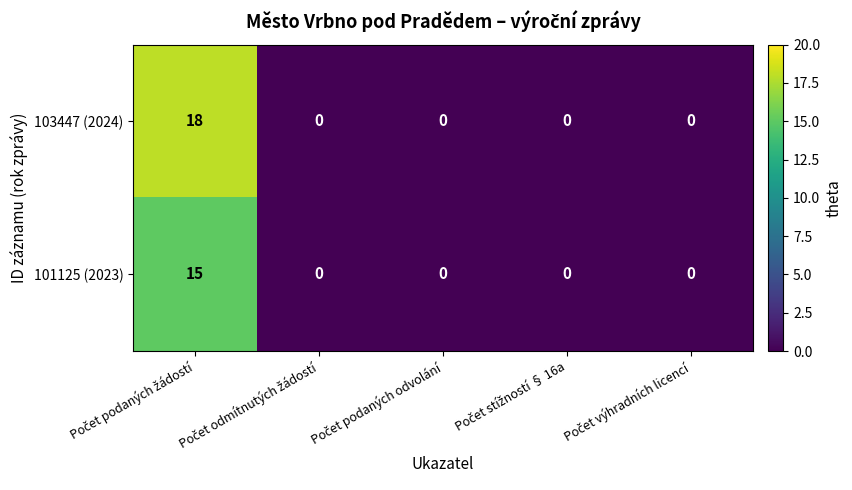

What is the difference between the maximum and minimum values in the 101125 (2023) series?

15